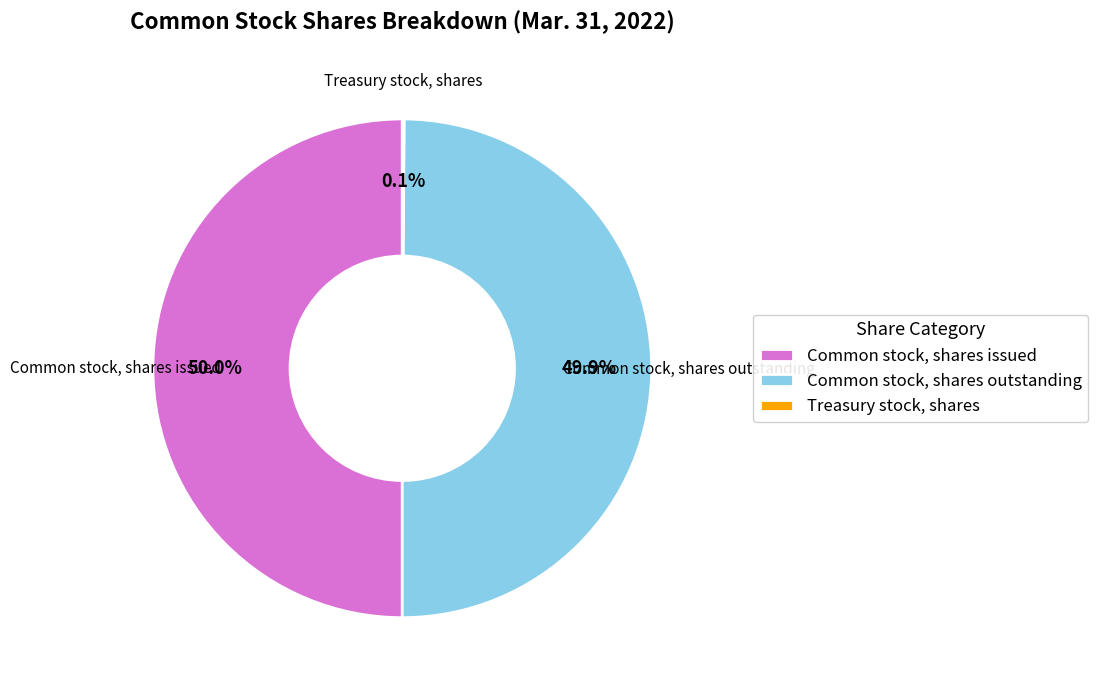

To the nearest percent, what is the average slice percentage?

33%